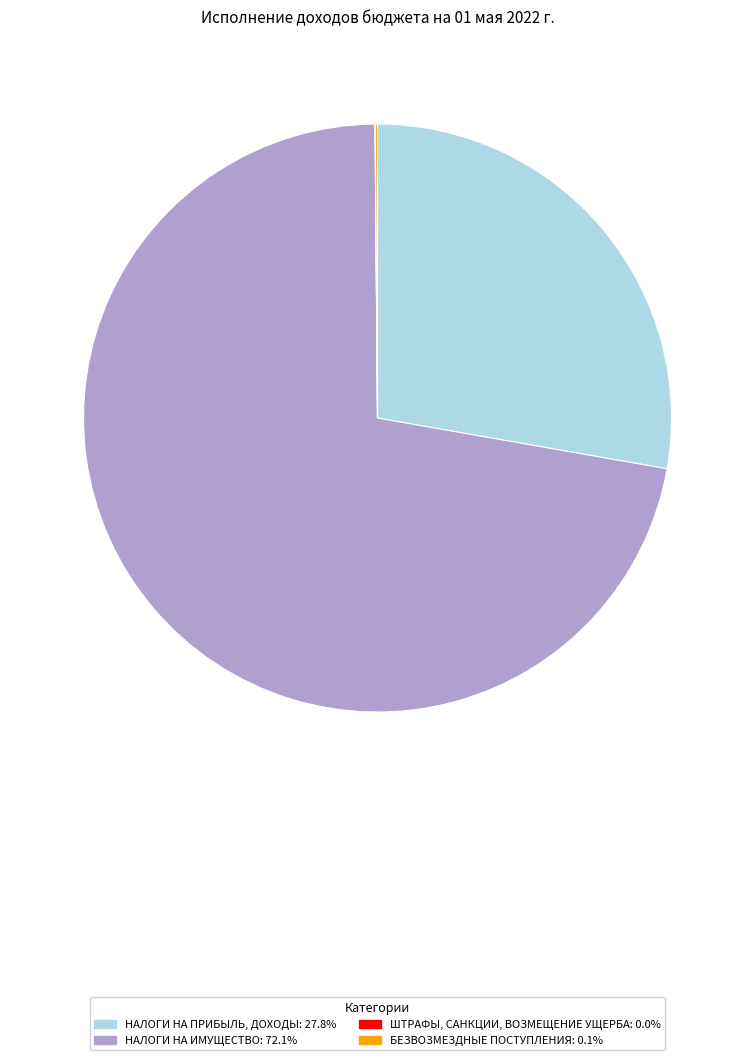

Does НАЛОГИ НА ИМУЩЕСТВО: 72.1% account for over 50% of the chart?

Yes